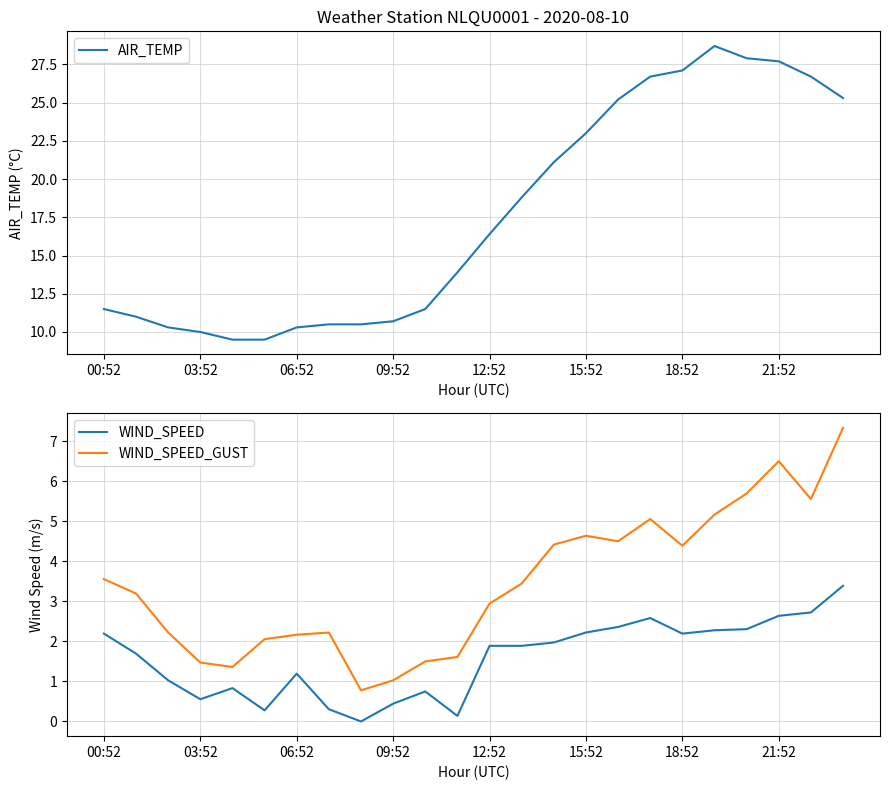

What is the maximum value shown in the chart?

28.7